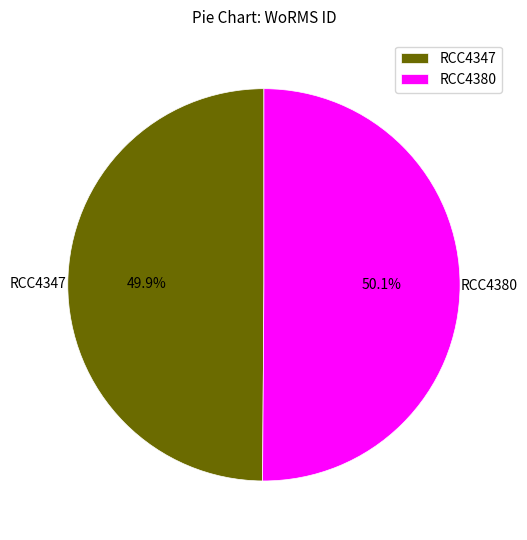

Is there any slice that represents more than half of the pie?

Yes